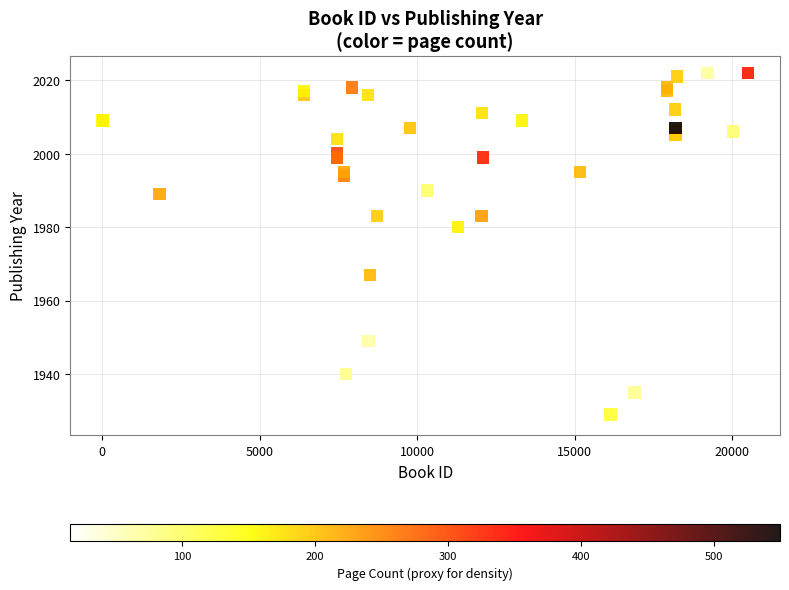

What Y value in the scatter plot is closest to 1975?

1980